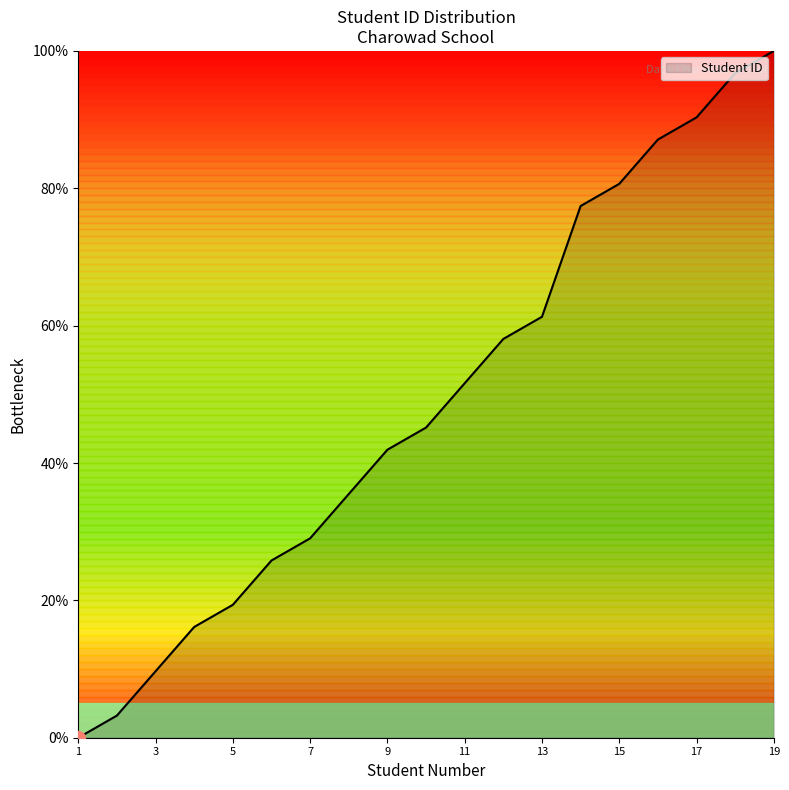

What is the greatest value displayed?

100.0